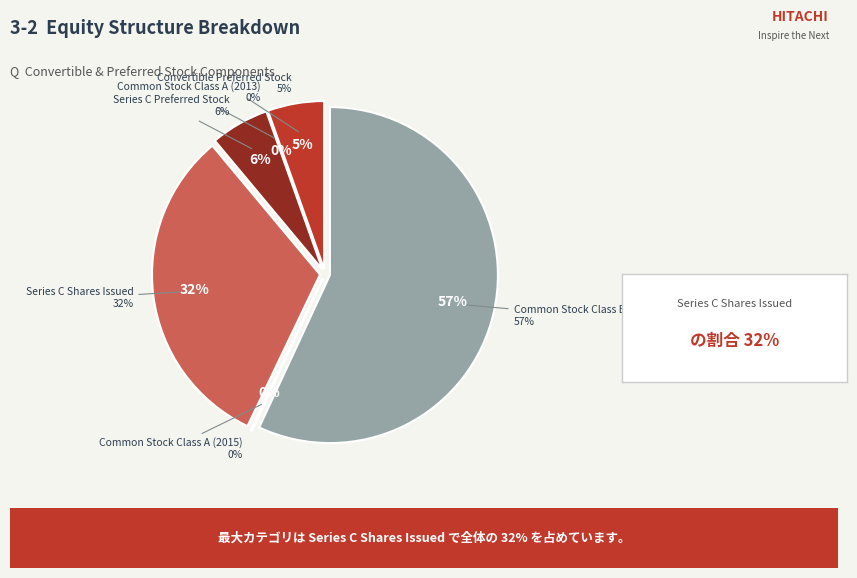

True or false: Common Stock Class A (2013) accounts for 1% of the total.

False